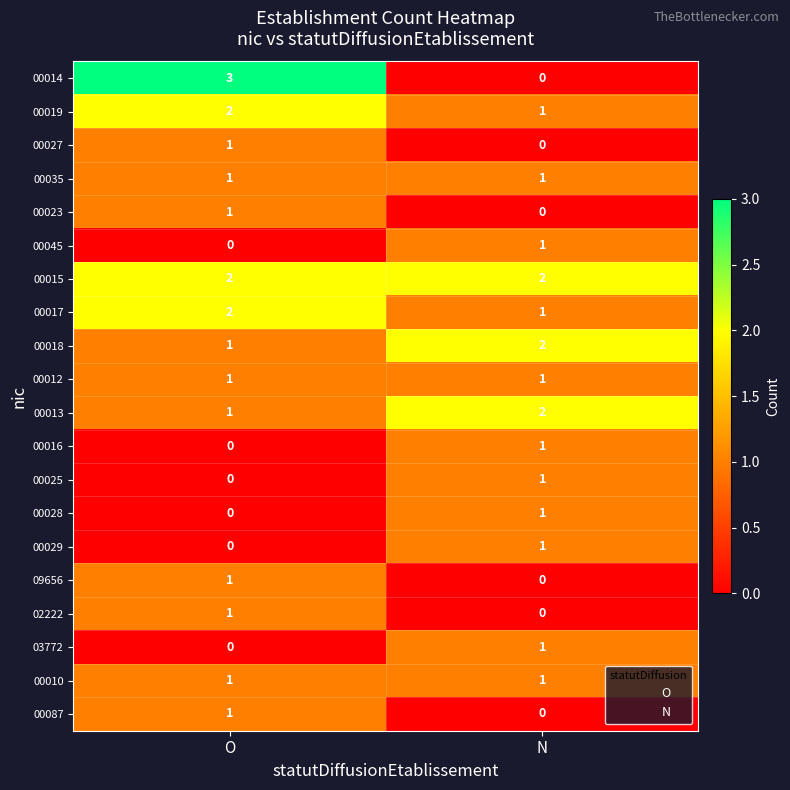

What is the sum of all 00015 values?

4